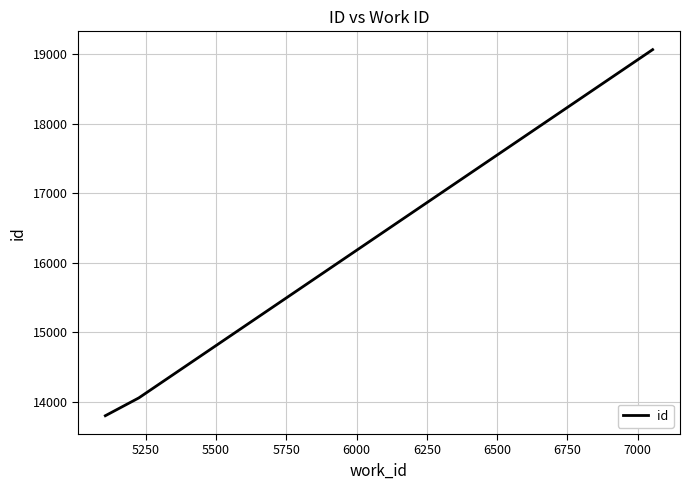

What is the minimum value shown in the chart?

13800